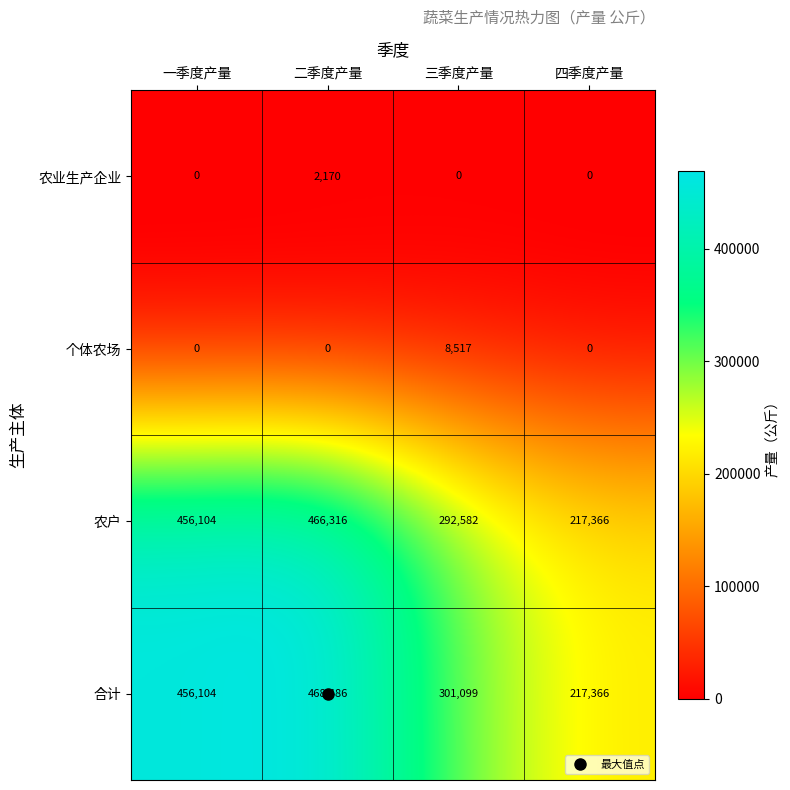

What is the total value across all series at 三季度产量?

602198